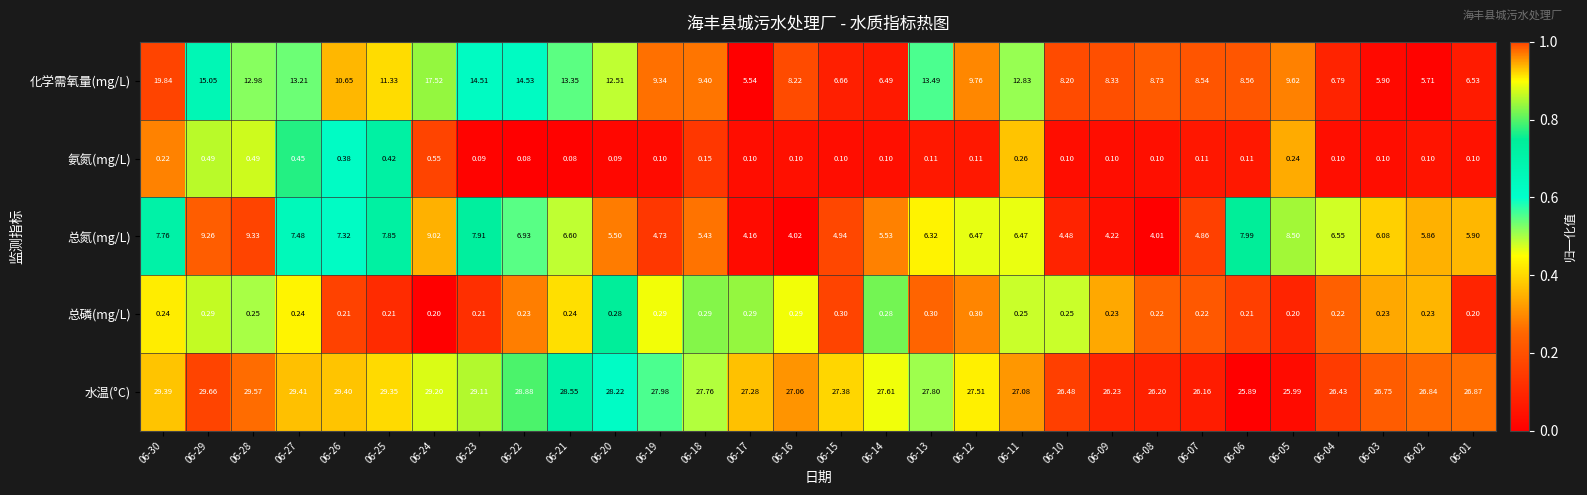

How many distinct data groups are displayed?

5